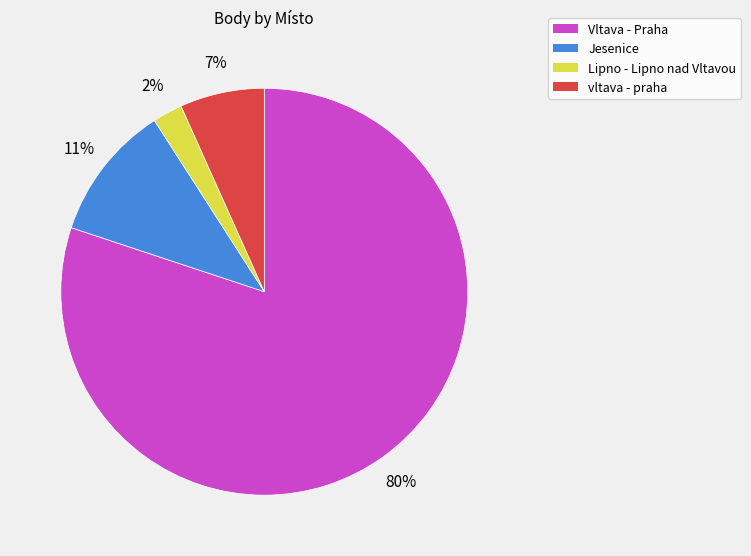

What percentage is the Vltava - Praha slice, to the nearest percent?

80%